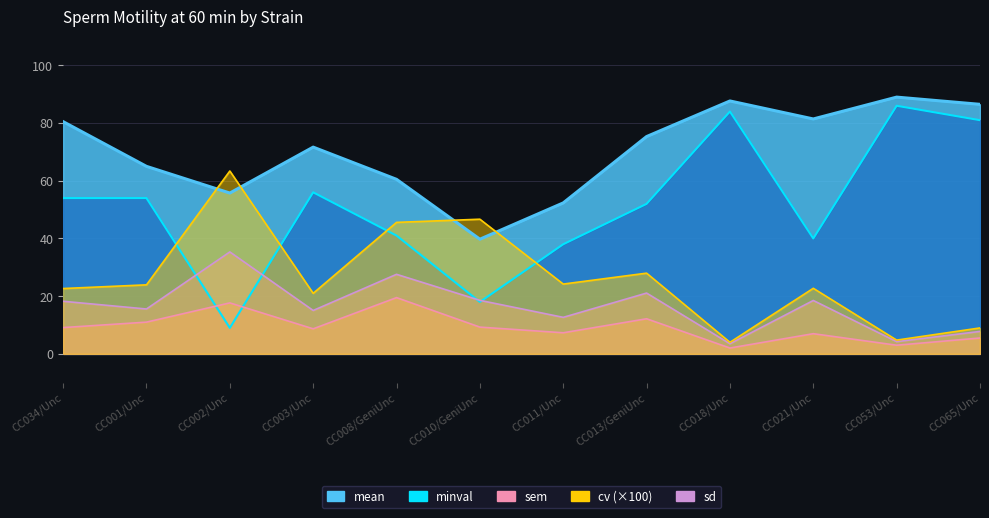

How many distinct data groups are displayed?

1